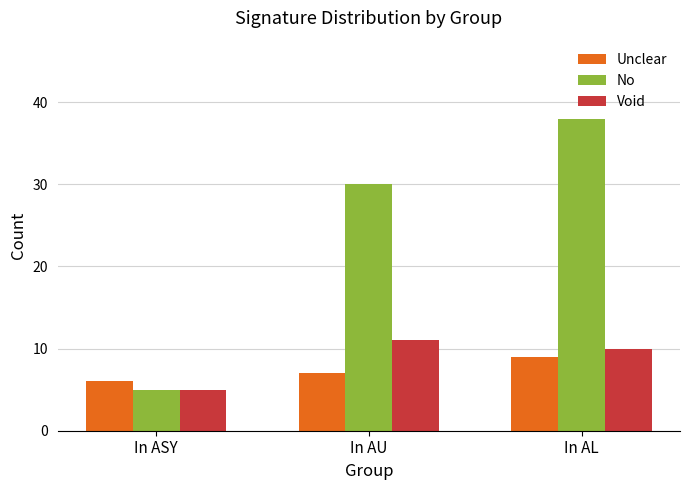

What is the difference between the Void values at In AU and In ASY?

6